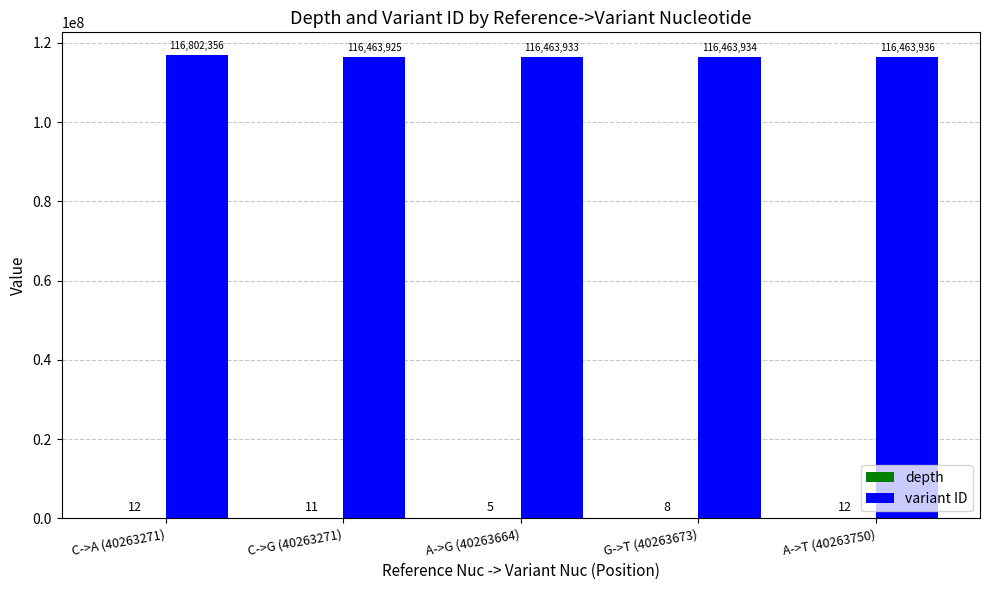

What is the maximum value shown in the chart?

116802356